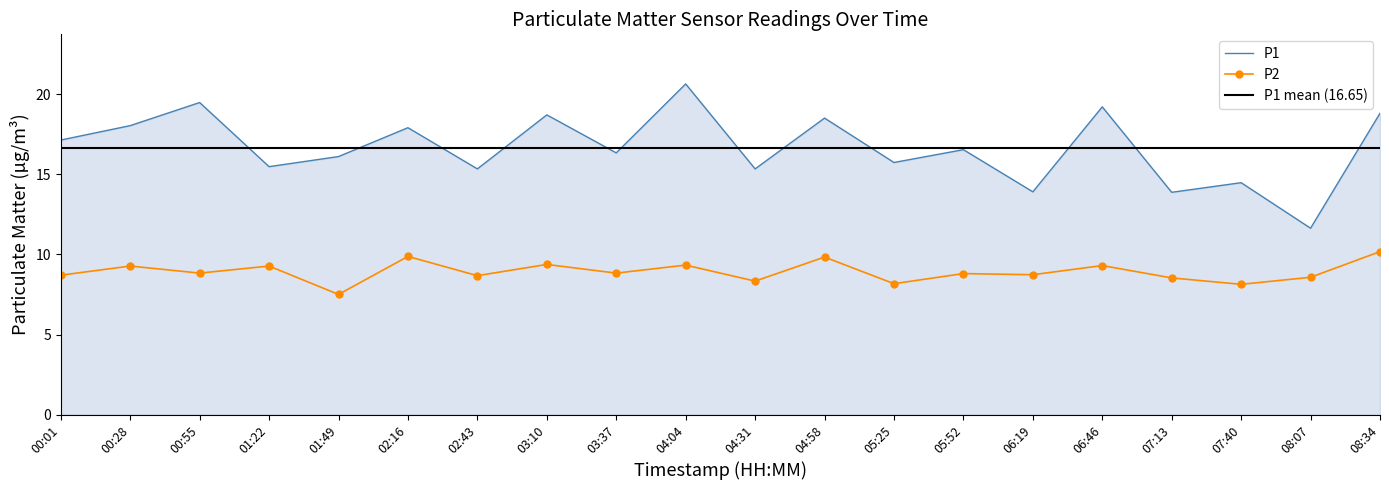

What position from the left is 05:25?

13